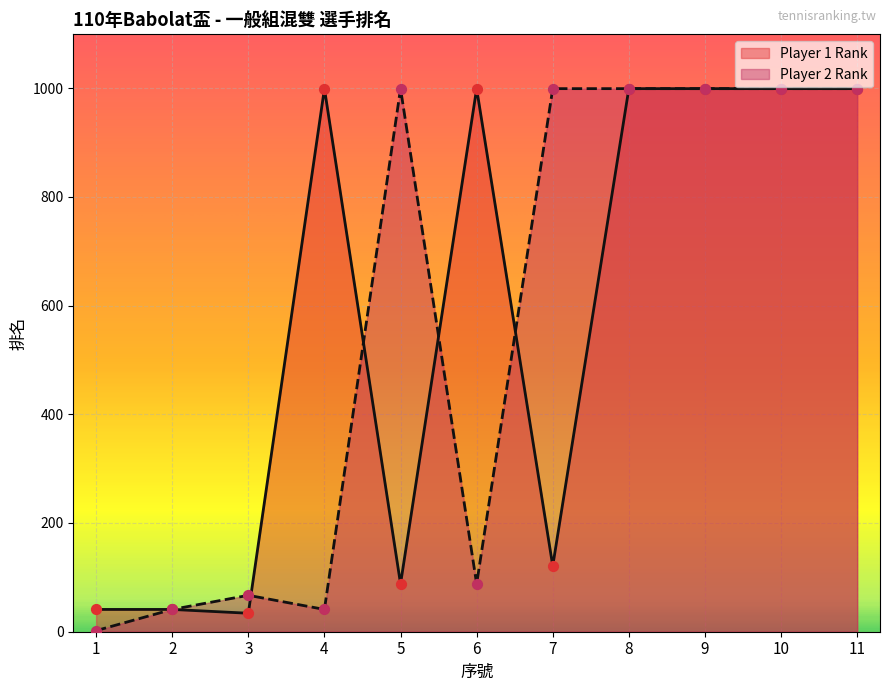

Is the value of Player 2 Rank at 7 greater than the value of Player 1 Rank at 10?

No